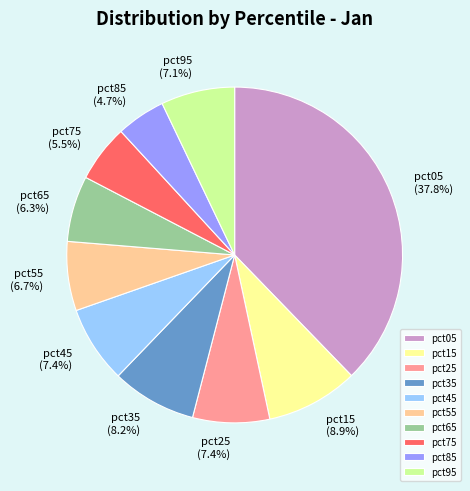

Between pct35 and pct85, which is larger?

pct35